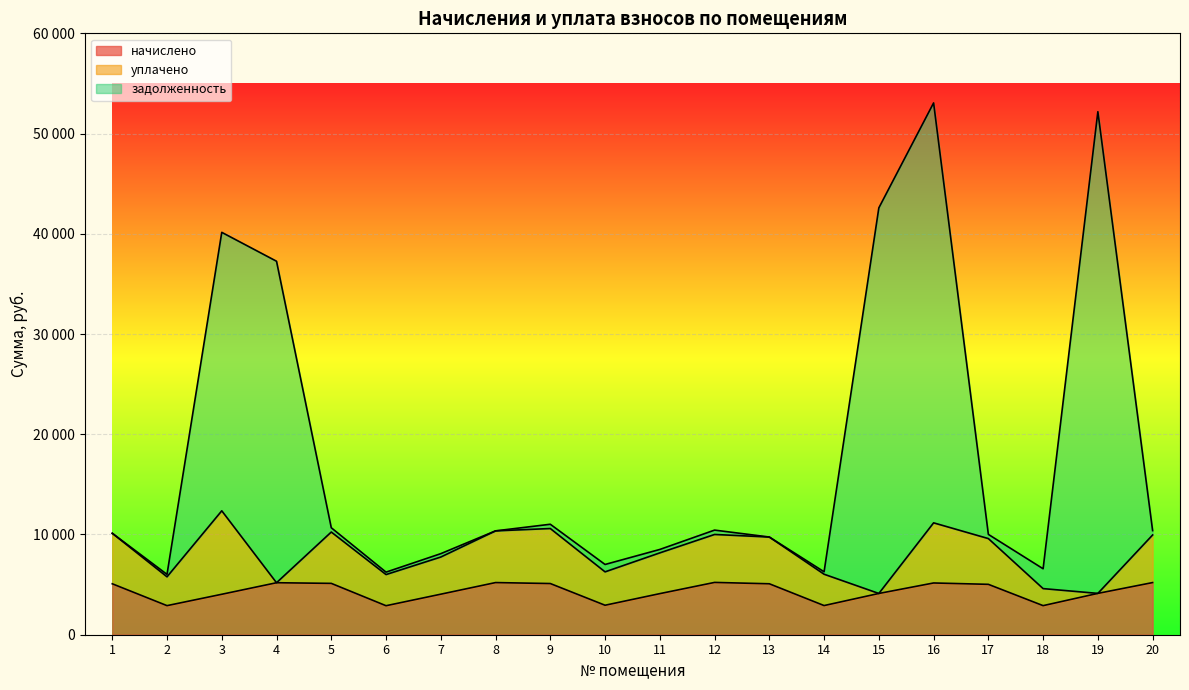

What is the highest value of the задолженность series?

53056.7